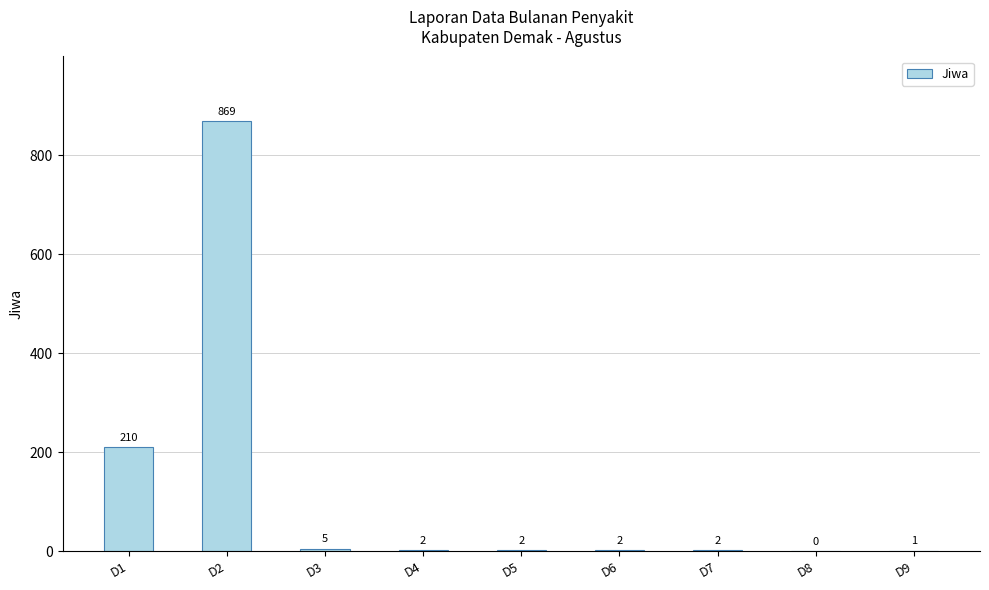

Where does the data first go above 2?

D1